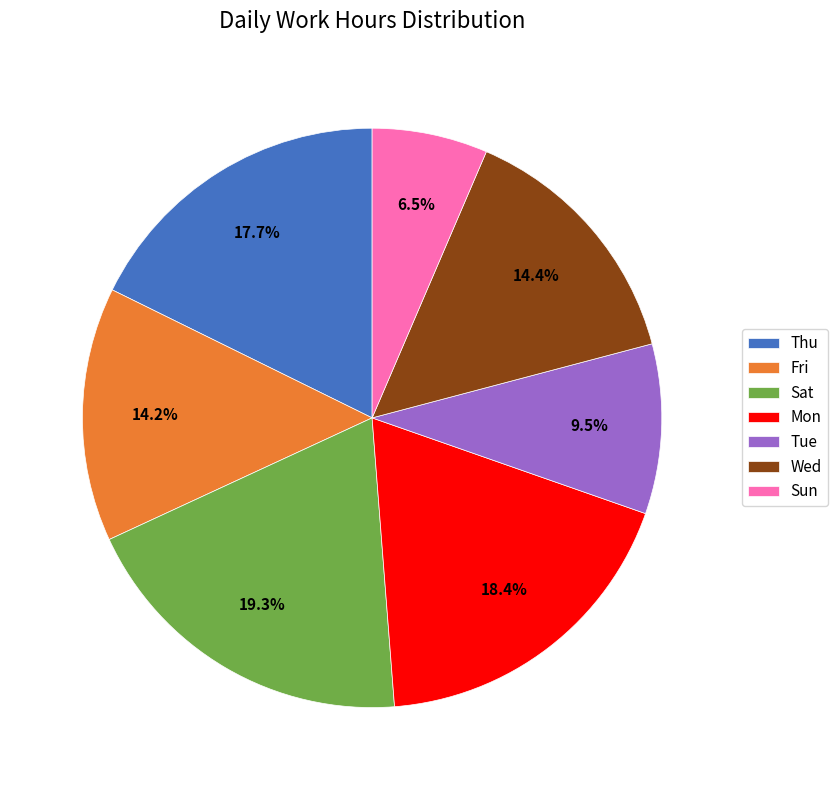

Which slice is the smallest?

Sun